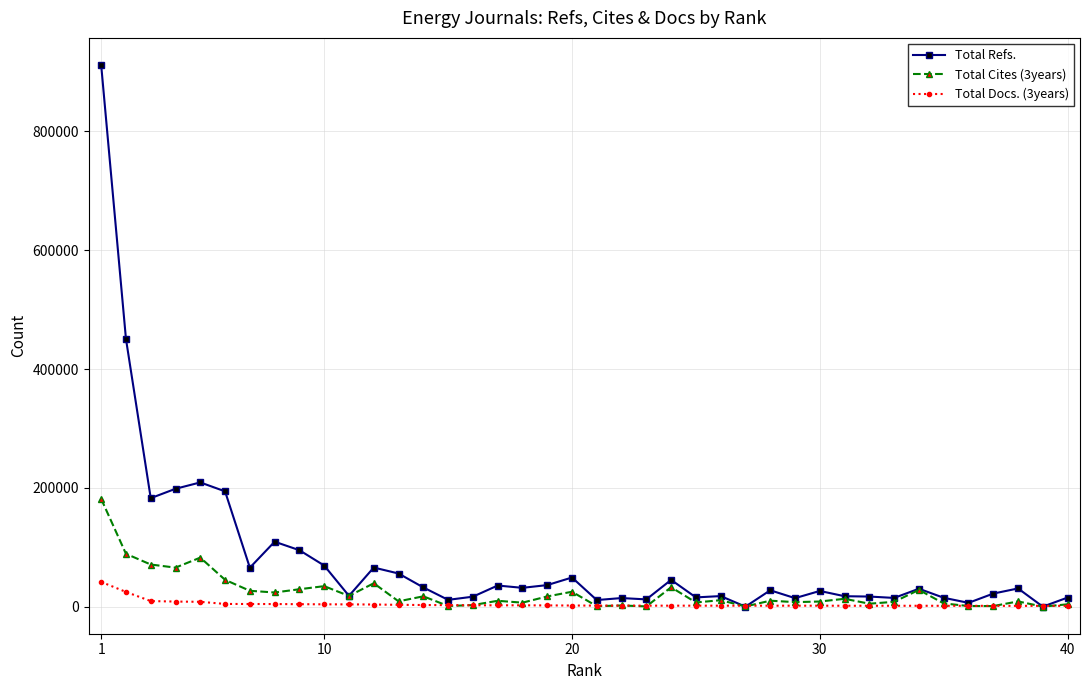

True or false: Total Cites (3years) has more than 0 interior local peaks.

True